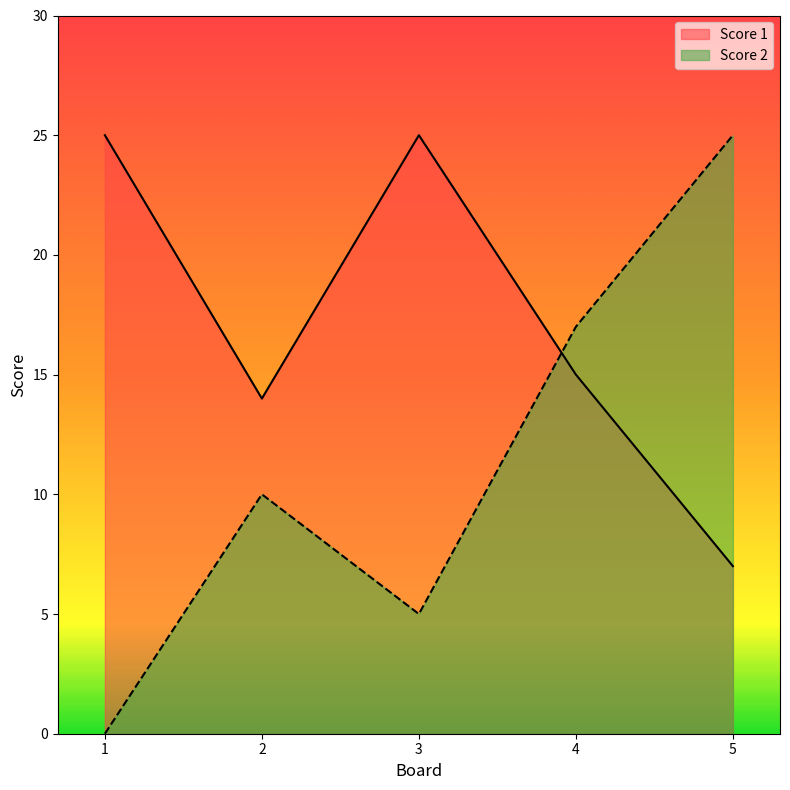

At how many categories does at least one series exceed 14?

4